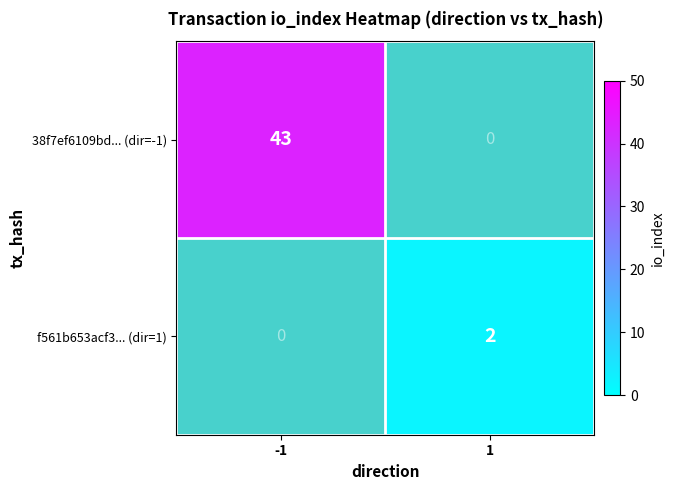

At how many categories does at least one series exceed 24?

1